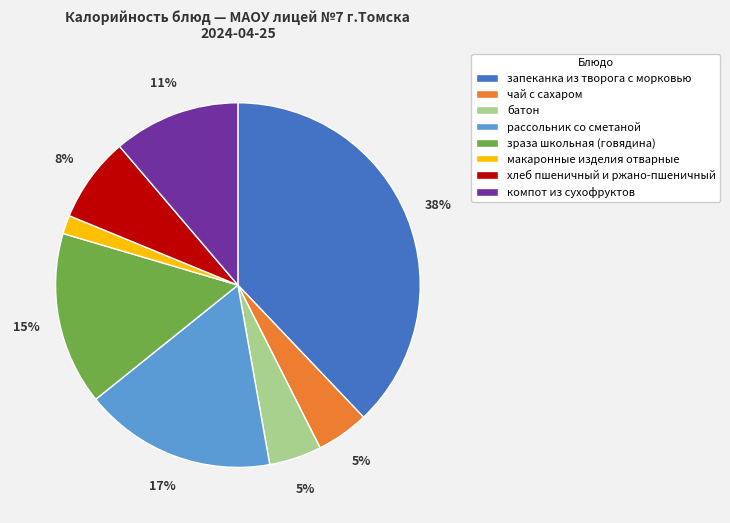

Does any single category account for the majority?

No